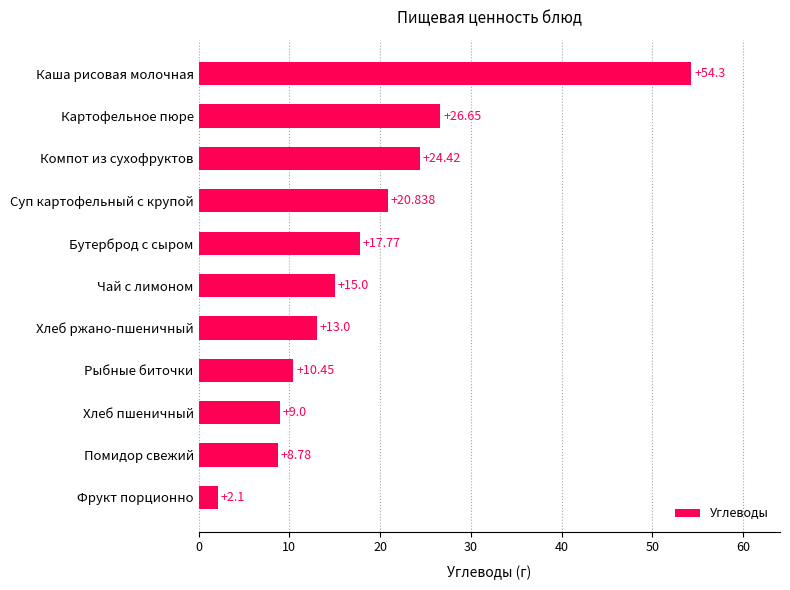

Rank the categories by value from highest to lowest.

Каша рисовая молочная, Картофельное пюре, Компот из сухофруктов, Суп картофельный с крупой, Бутерброд с сыром, Чай с лимоном, Хлеб ржано-пшеничный, Рыбные биточки, Хлеб пшеничный, Помидор свежий, Фрукт порционно